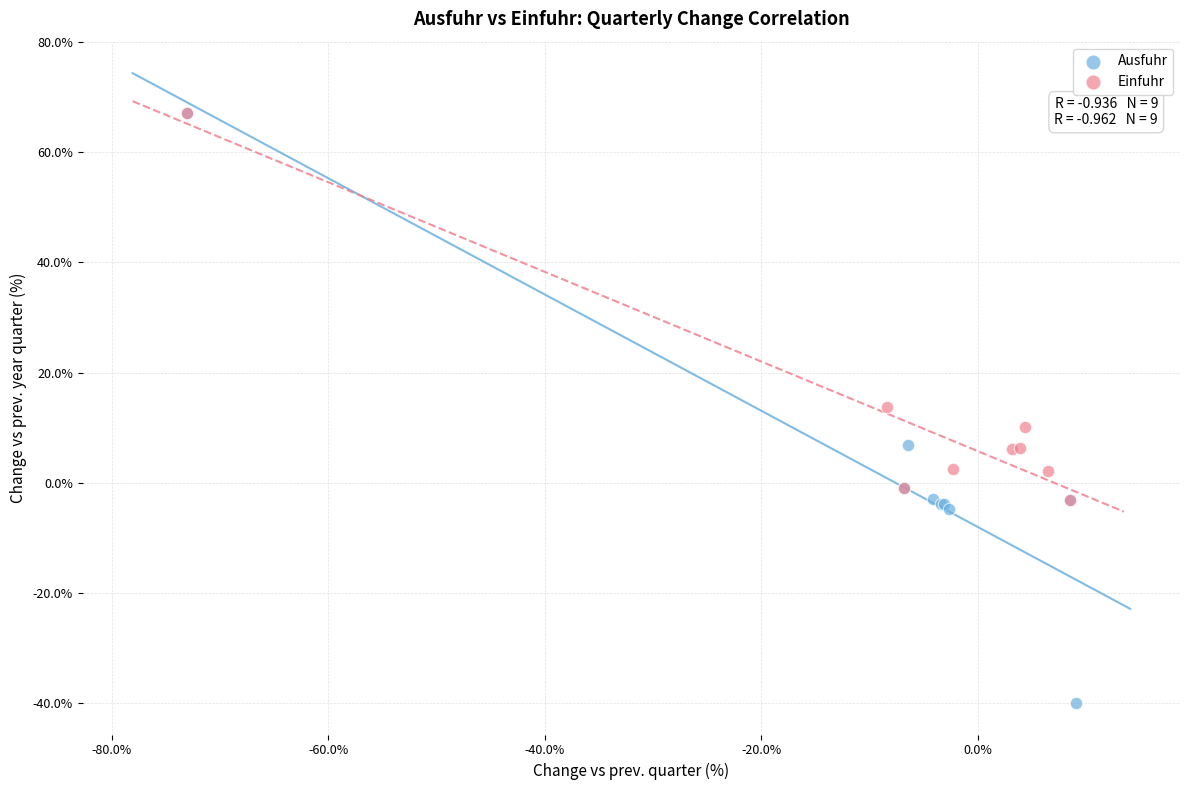

Which series reaches the minimum Y coordinate?

Ausfuhr